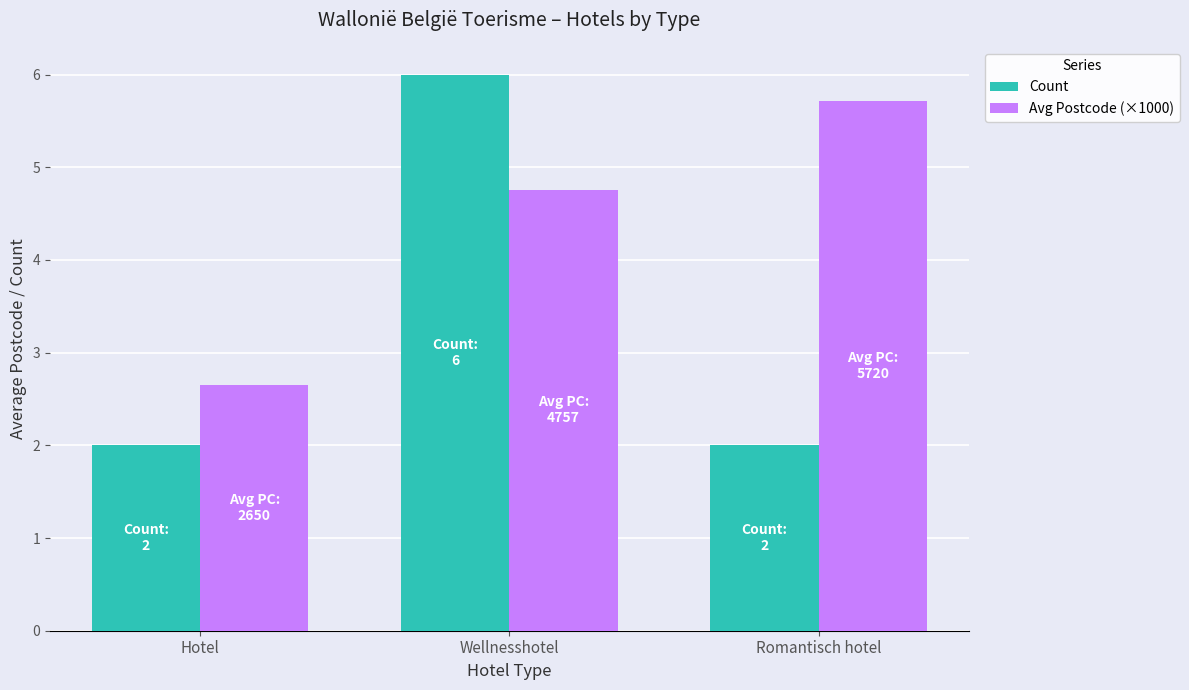

What is the lowest value of the Avg Postcode (×1000) series?

2.7